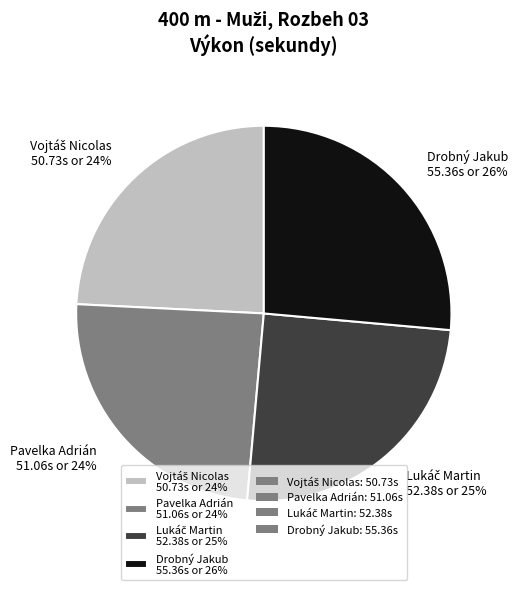

To the nearest percent, what portion does Pavelka Adrián represent?

24%